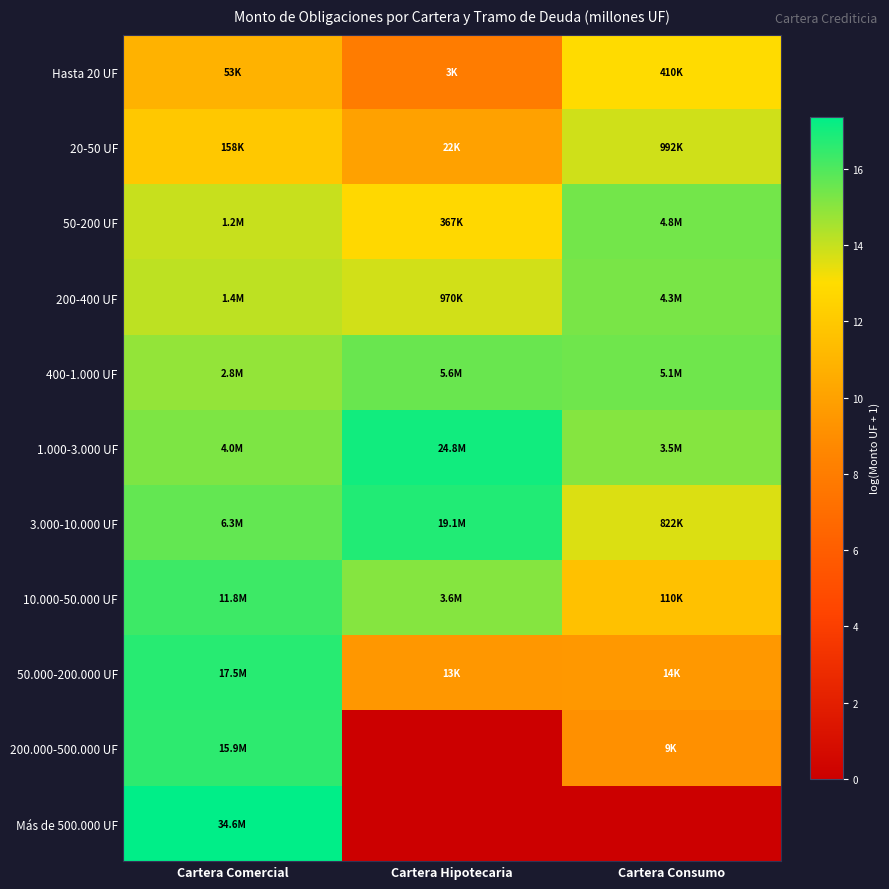

What is the total value across all series at Cartera Consumo?

131.8